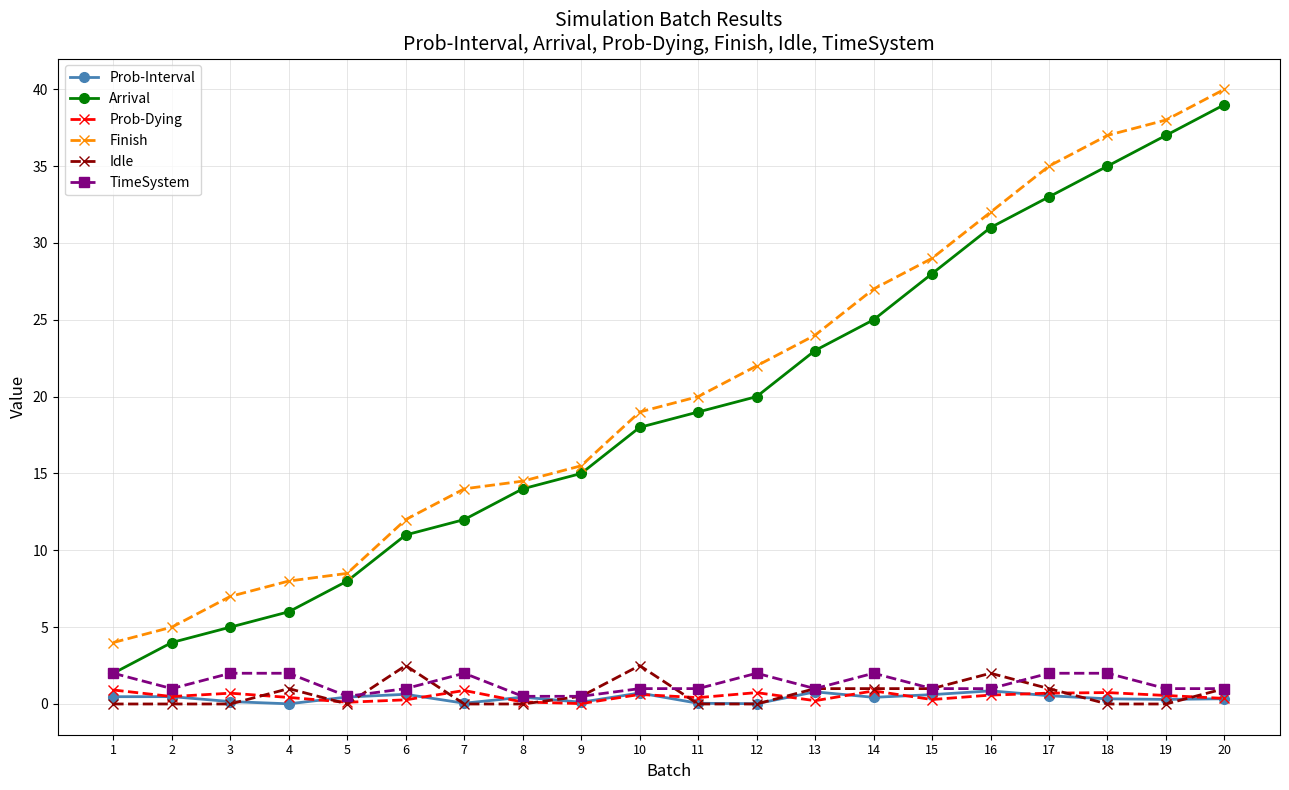

True or false: Finish and Prob-Dying intersect in this chart.

False